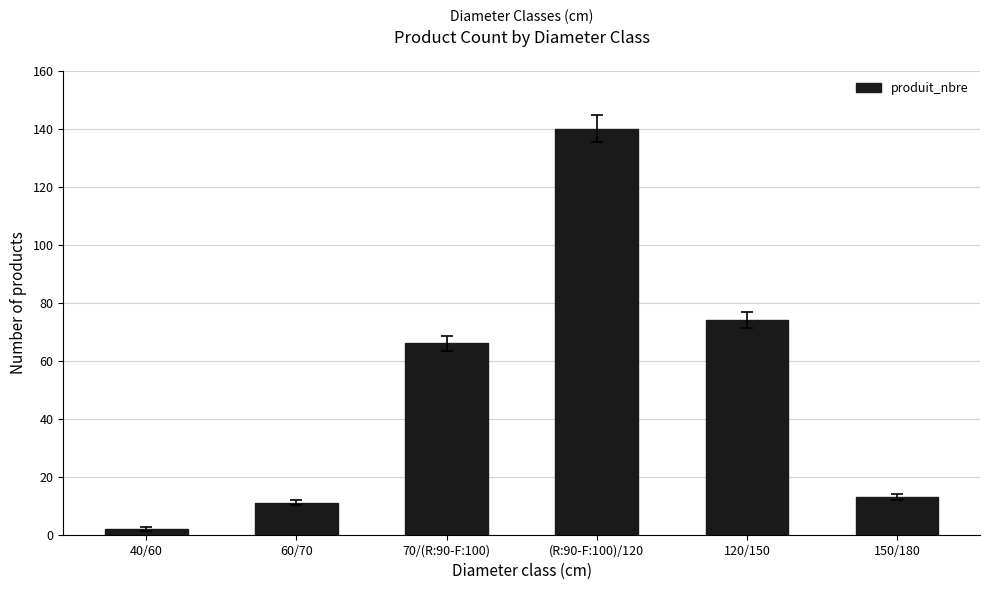

Between 60/70 and 70/(R:90-F:100), which is larger?

70/(R:90-F:100)